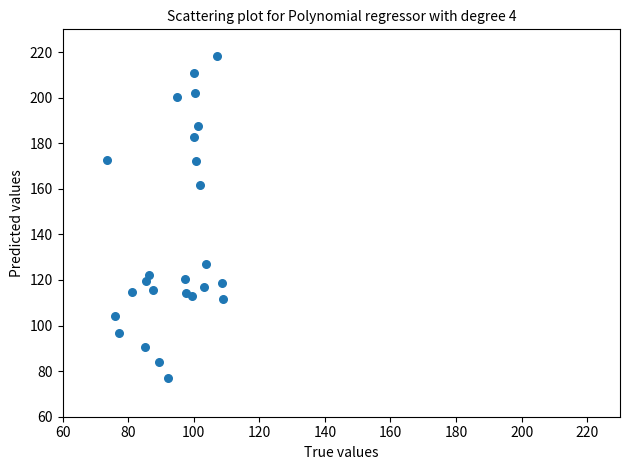

What Y value in the scatter plot is closest to 147?

161.8